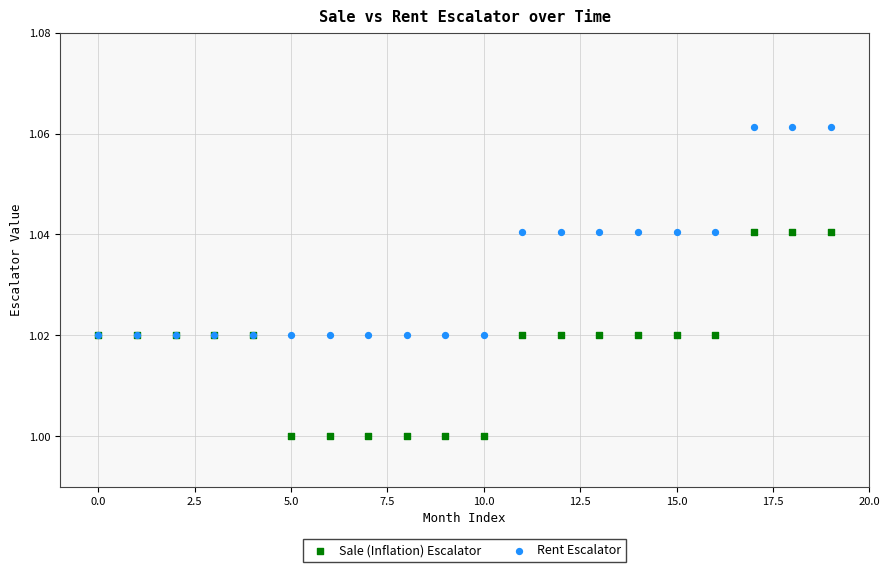

What are all the series names shown in the legend?

Sale (Inflation) Escalator, Rent Escalator